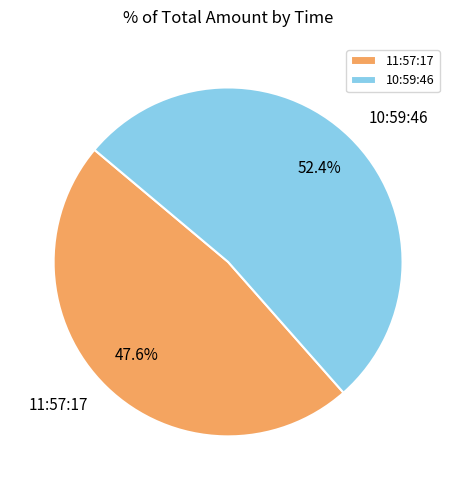

To the nearest percent, what percentage of the pie is 11:57:17?

48%